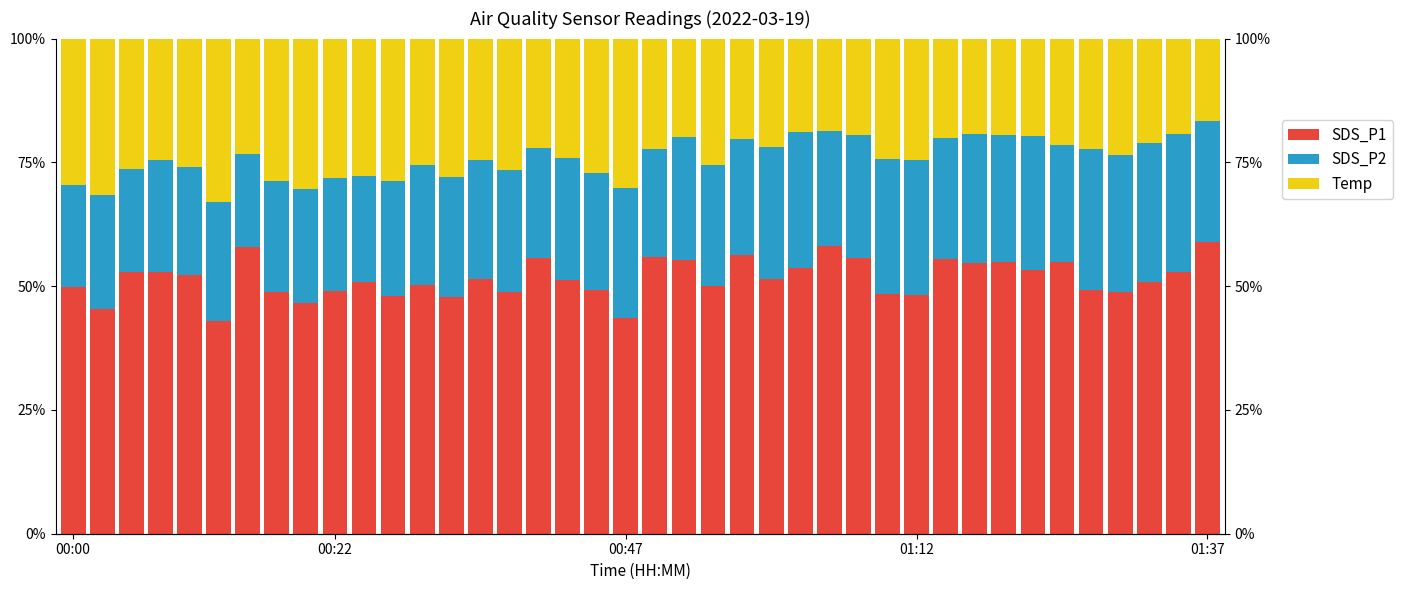

The value of SDS_P1 at 00:22 is 77.5. True or false?

False